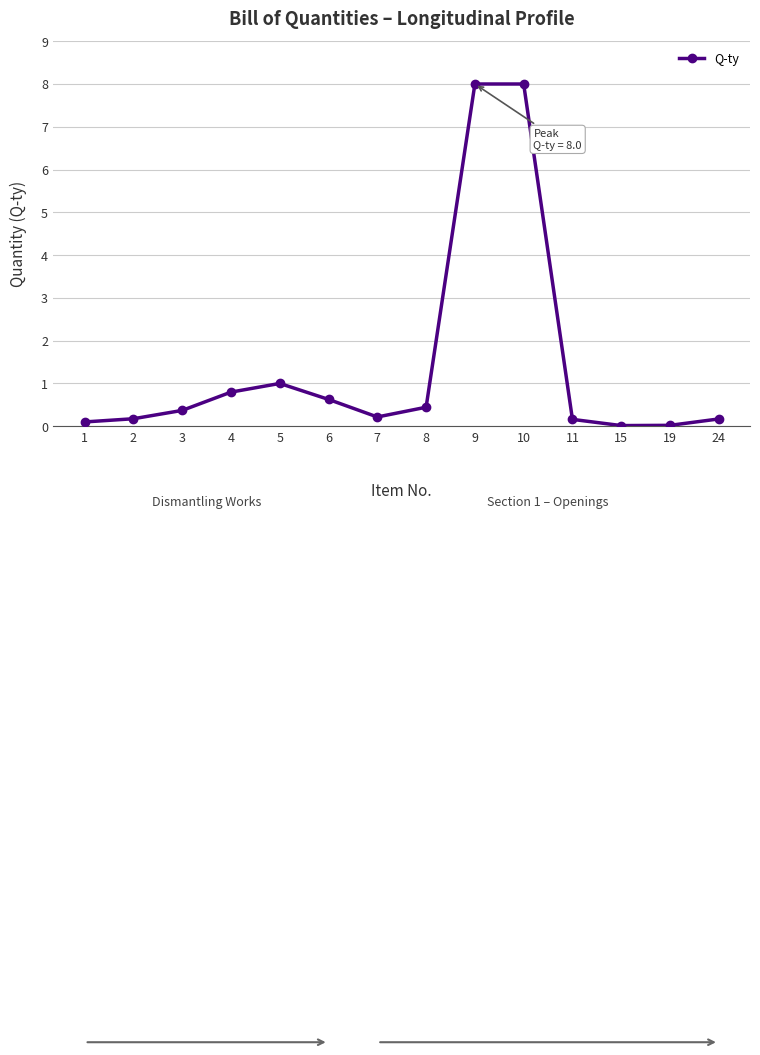

Does the chart have visible grid lines?

Yes